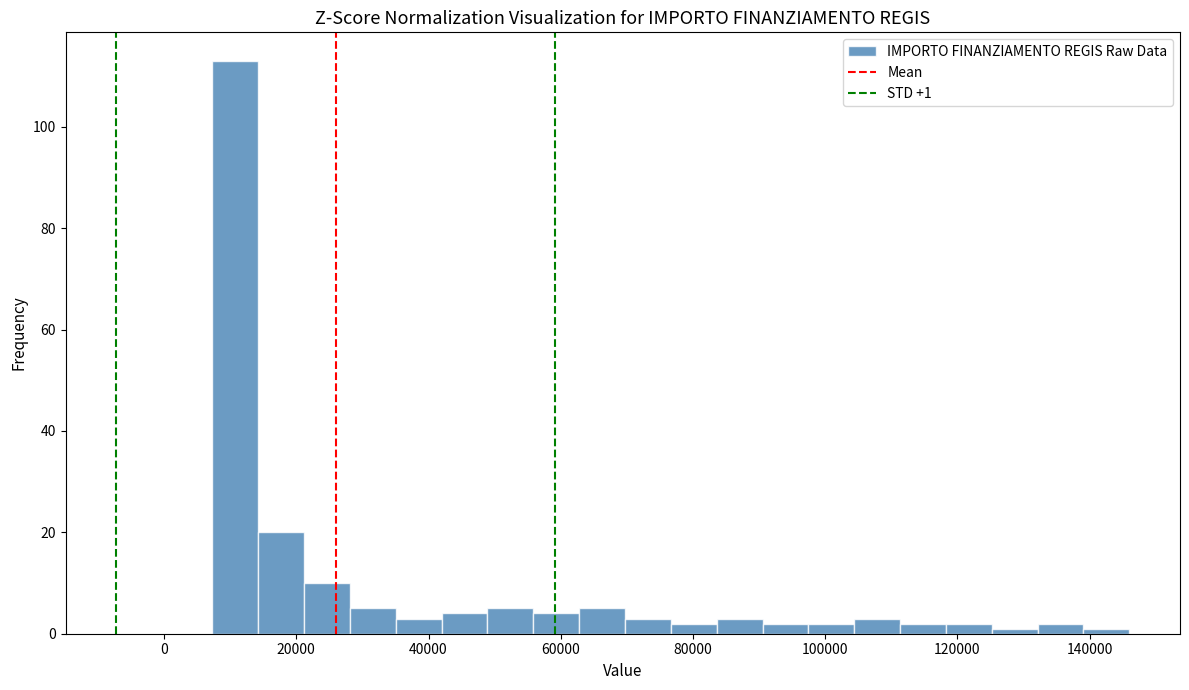

Around what value on the x-axis is the tallest bar? Give the approximate position of its centre, as read against the axis.

10000